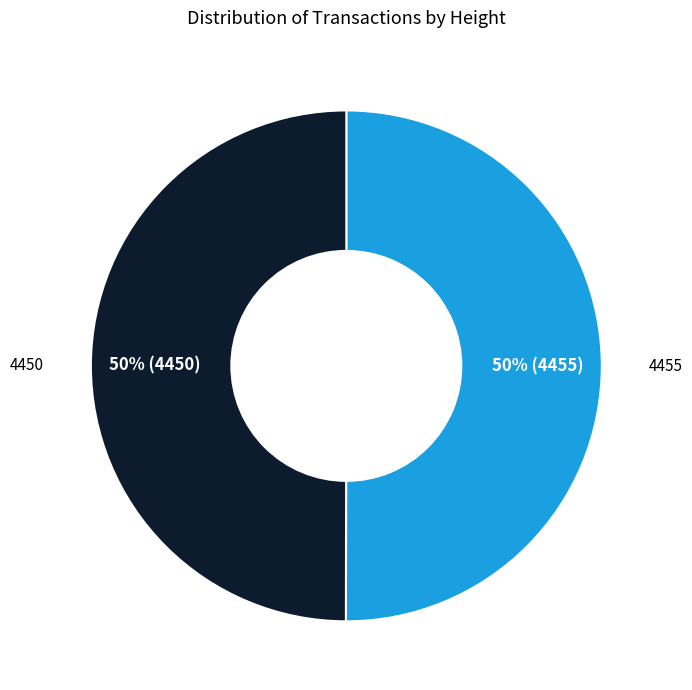

Approximately how many times larger is the value at 4450 compared to 4455?

1.0